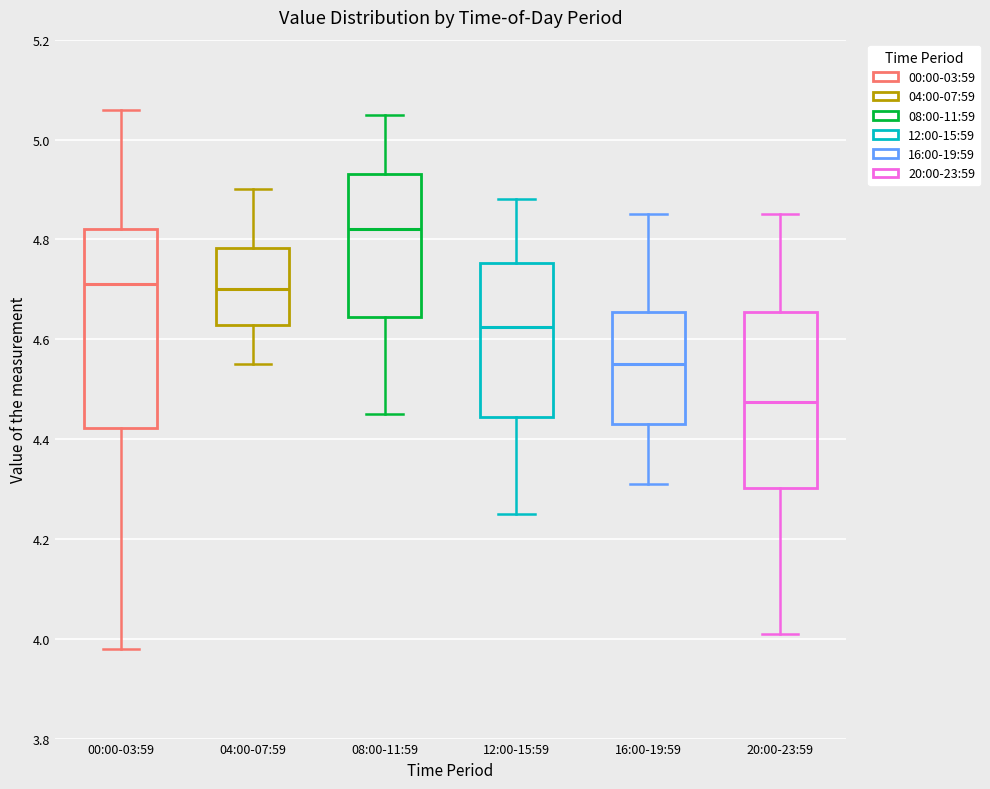

Reading left to right, transcribe this box plot: for each box, give where its median line is, the range the box spans, and where its two whiskers end, as read against the y-axis. The values are not printed on the chart, so give them approximately, as read against the axis.

00:00-03:59: median 4.72, box 4.42 to 4.82, whiskers 3.98 to 5.06
04:00-07:59: median 4.70, box 4.62 to 4.78, whiskers 4.56 to 4.90
08:00-11:59: median 4.82, box 4.64 to 4.94, whiskers 4.46 to 5.06
12:00-15:59: median 4.62, box 4.44 to 4.76, whiskers 4.26 to 4.88
16:00-19:59: median 4.56, box 4.44 to 4.66, whiskers 4.32 to 4.86
20:00-23:59: median 4.48, box 4.30 to 4.66, whiskers 4.02 to 4.86